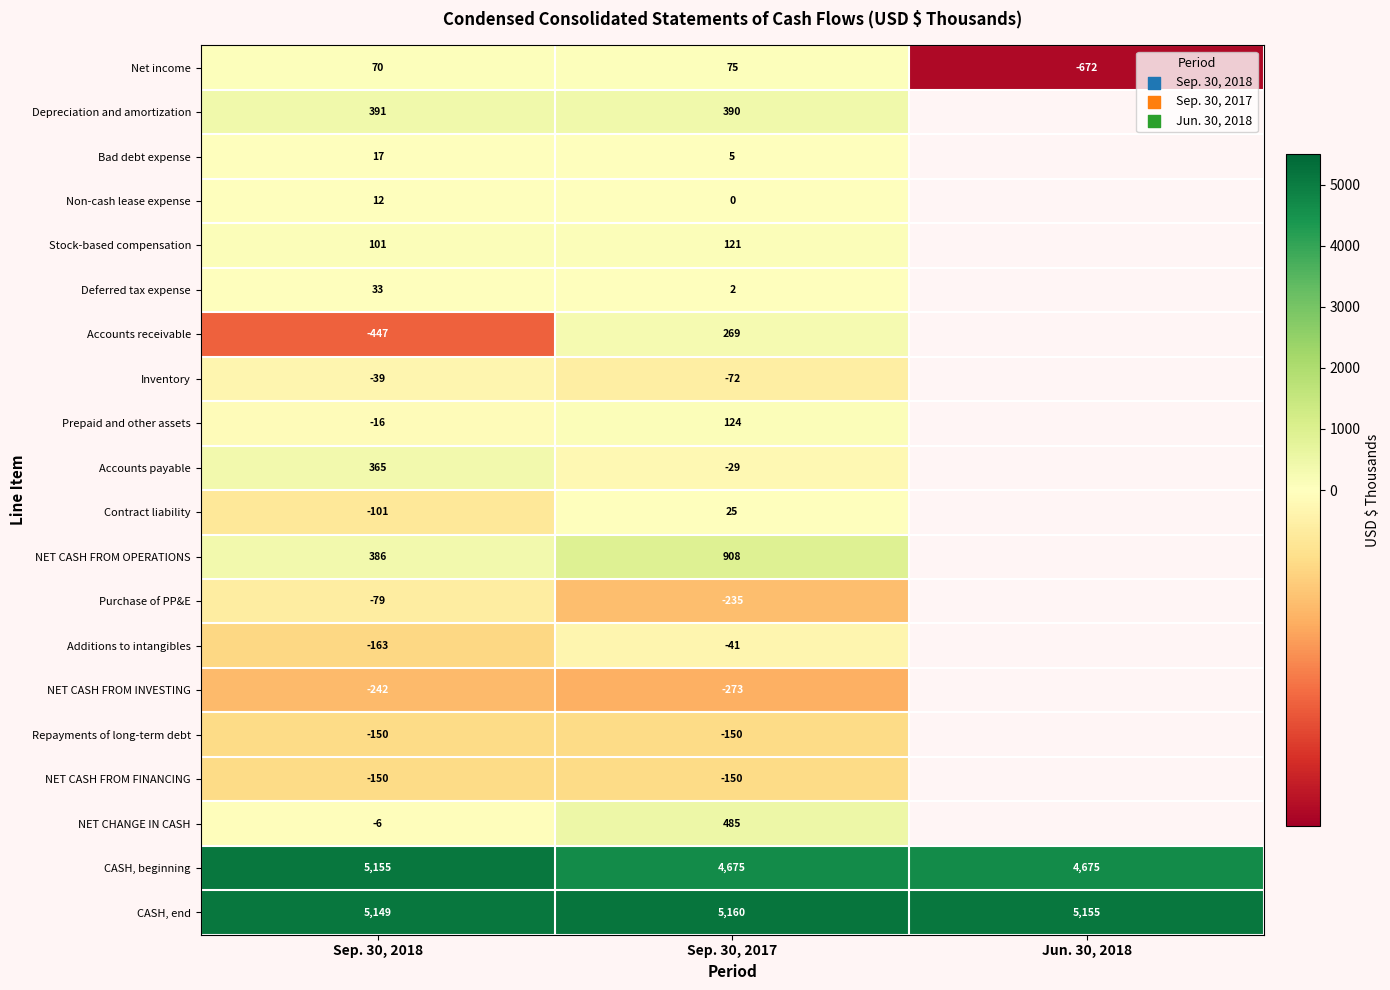

Is the value of Deferred tax expense at Sep. 30, 2017 greater than the value of NET CHANGE IN CASH at Sep. 30, 2017?

No